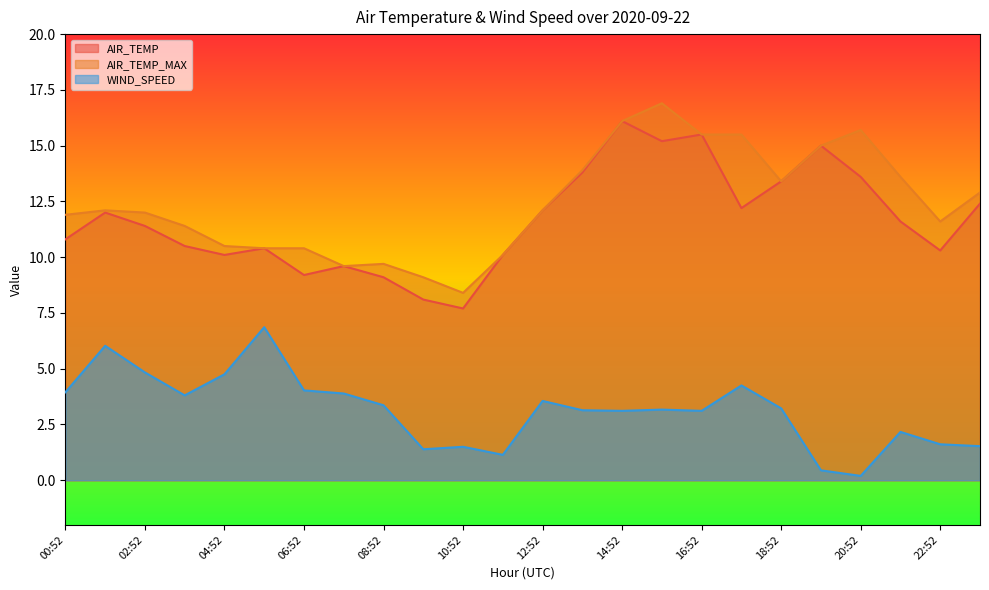

What is the value of the WIND_SPEED point at the 3rd from the left?

4.8